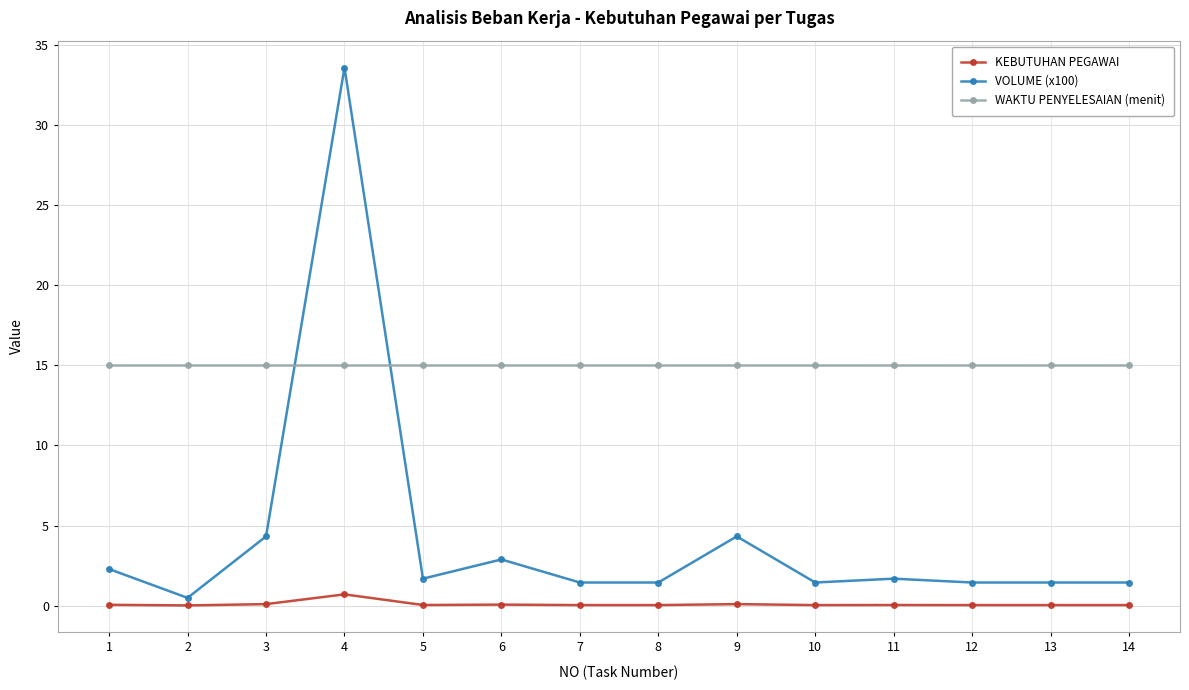

Rank the series by their maximum value, from lowest to highest.

KEBUTUHAN PEGAWAI, WAKTU PENYELESAIAN (menit), VOLUME (x100)